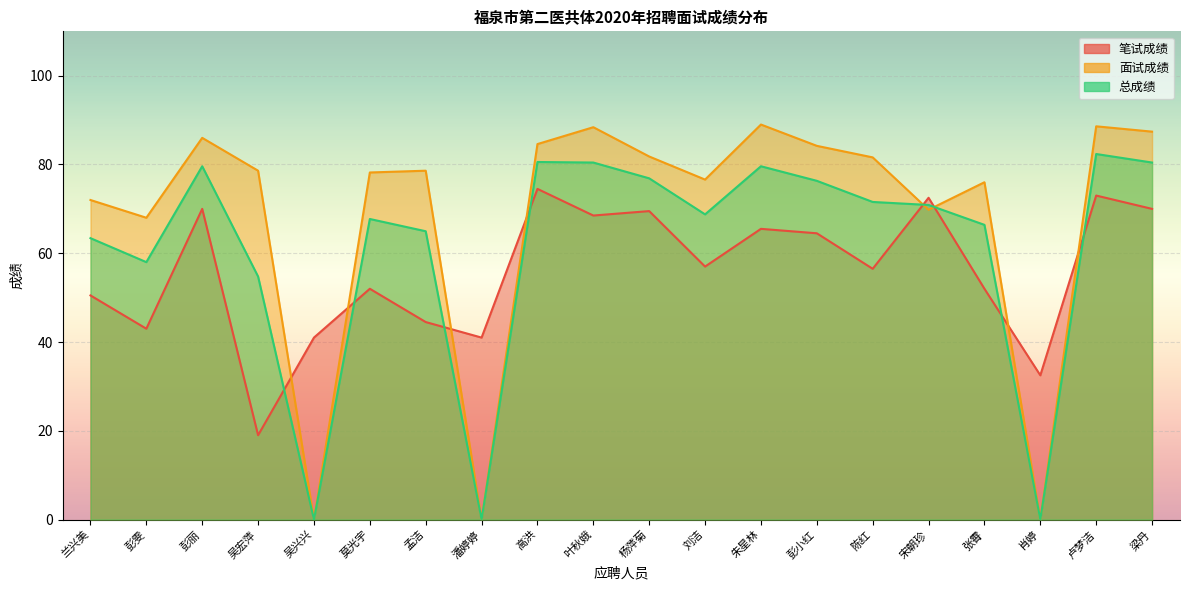

True or false: 总成绩 has more than 0 interior local peaks.

True